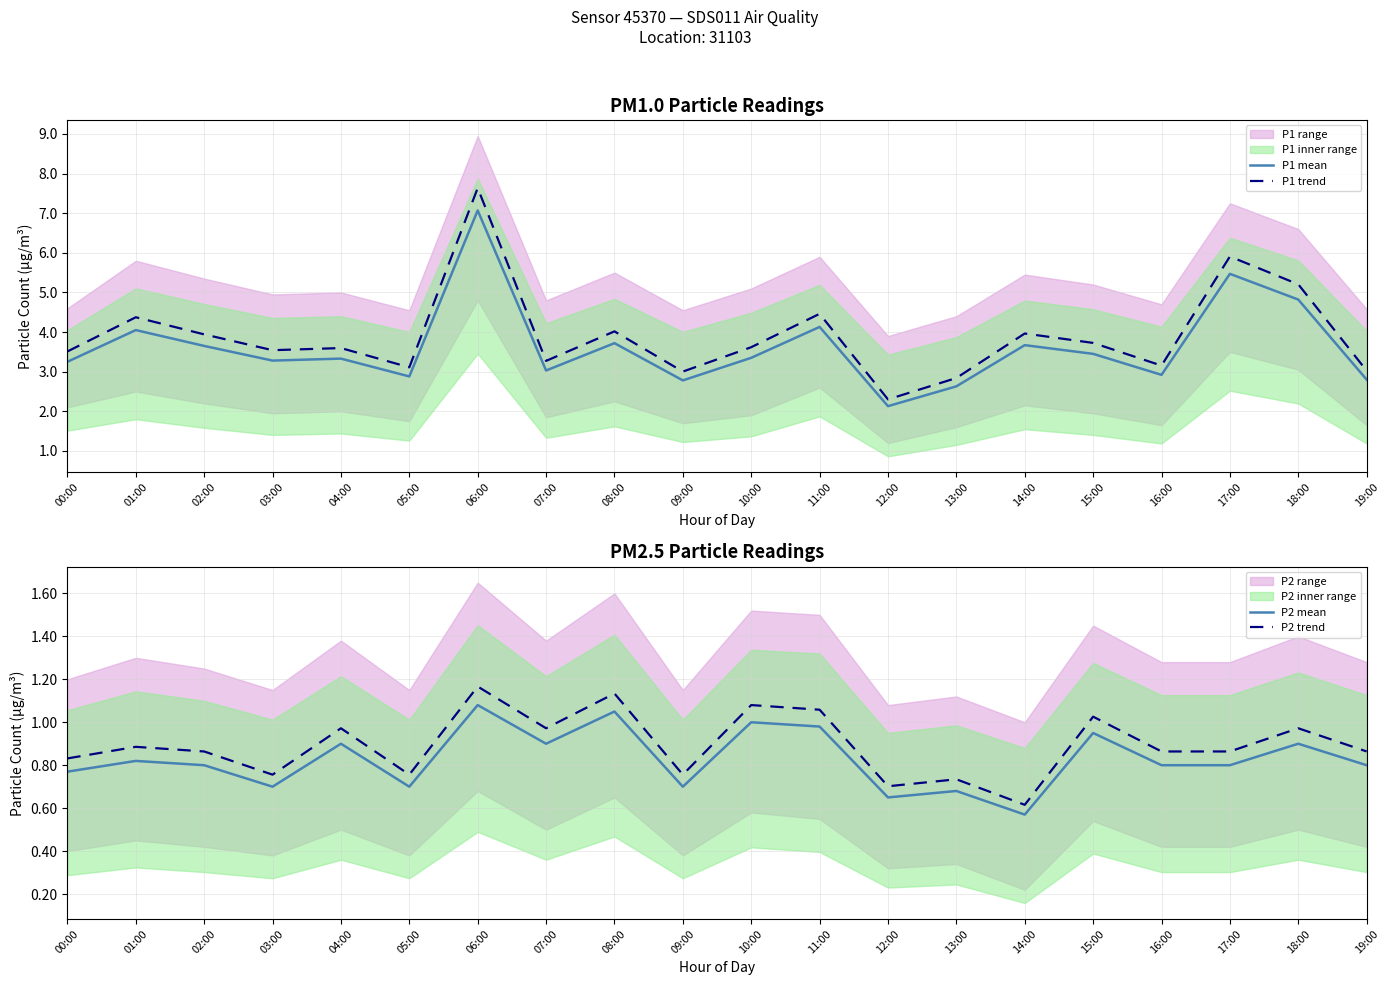

Between 12:00 and 17:00, which is larger?

17:00